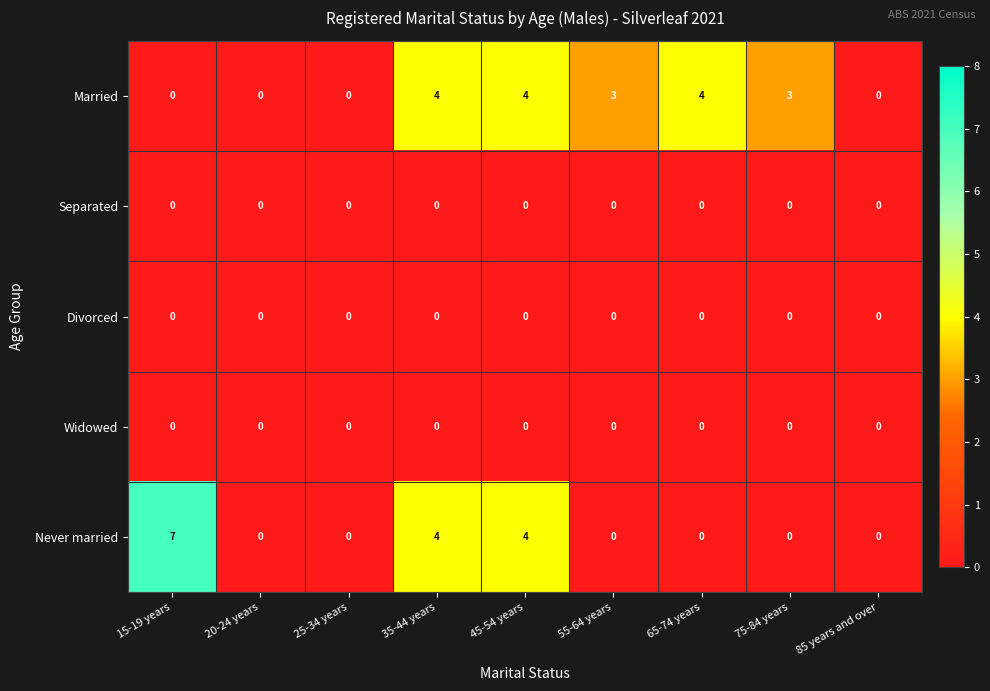

What is the total value across all series at 65-74 years?

4